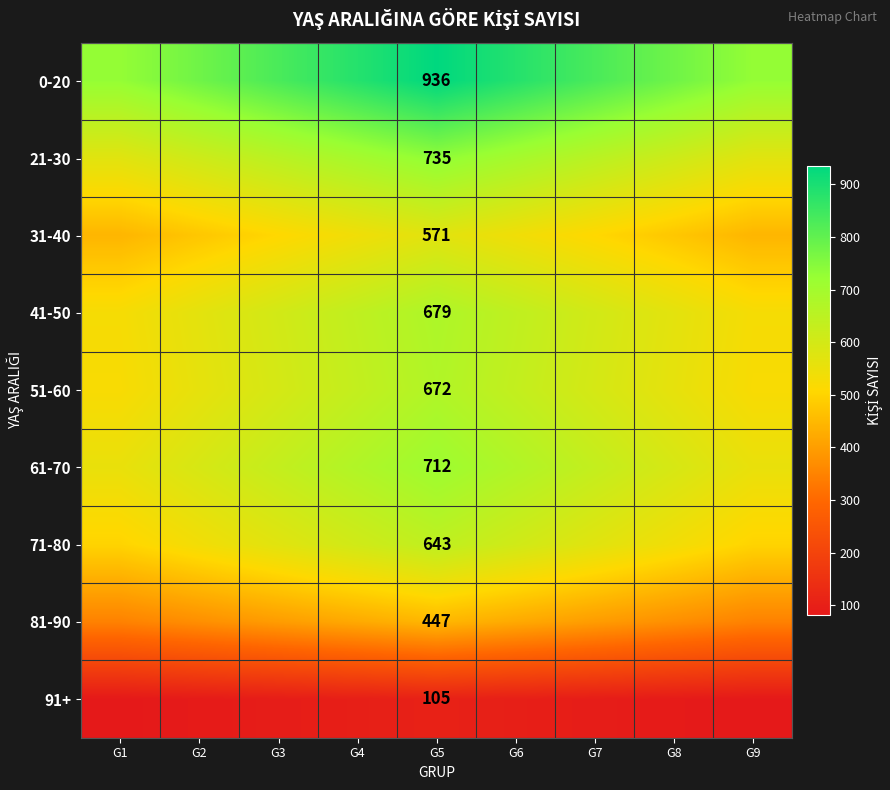

List the series in order of their peak value, lowest first.

91+, 81-90, 31-40, 71-80, 51-60, 41-50, 61-70, 21-30, 0-20